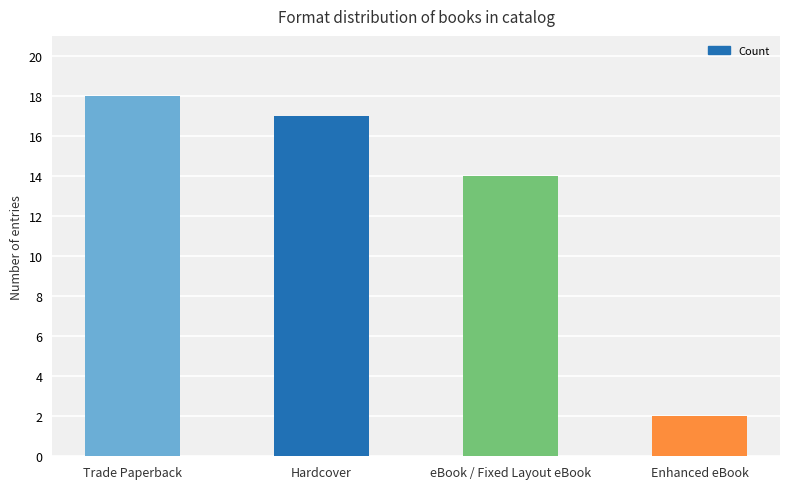

Reading right to left, list all the values displayed in this chart.

2	14	17	18